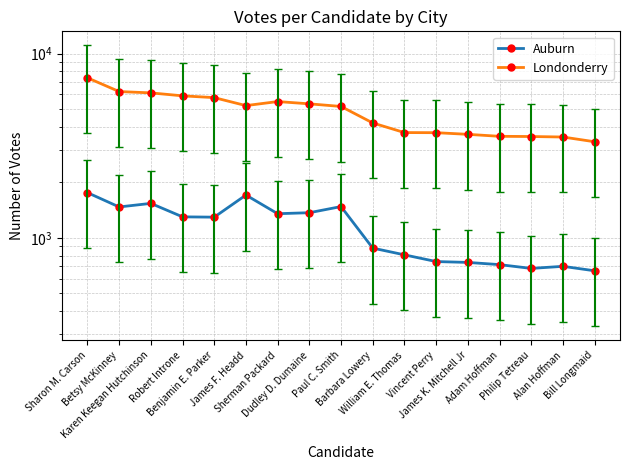

What is the total value across all series at Adam Hoffman?

4269